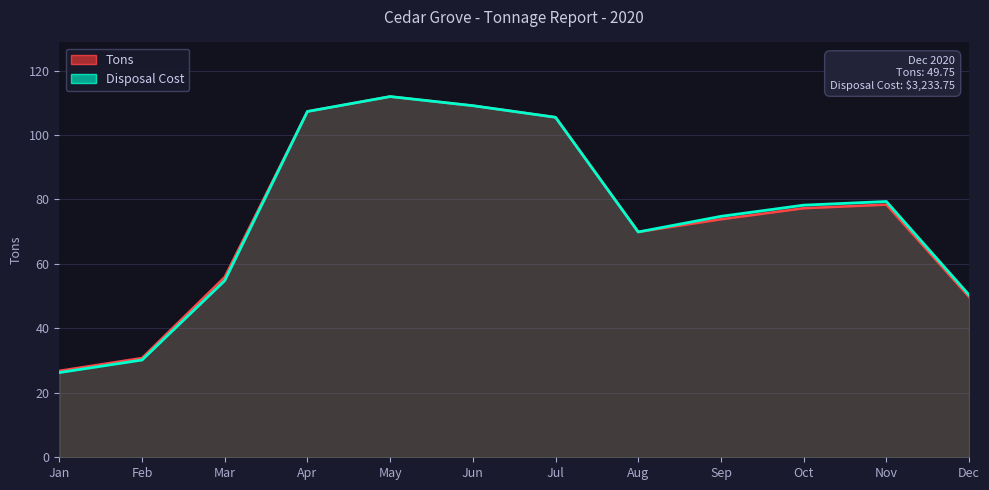

What is the average value of the Tons series?

74.7